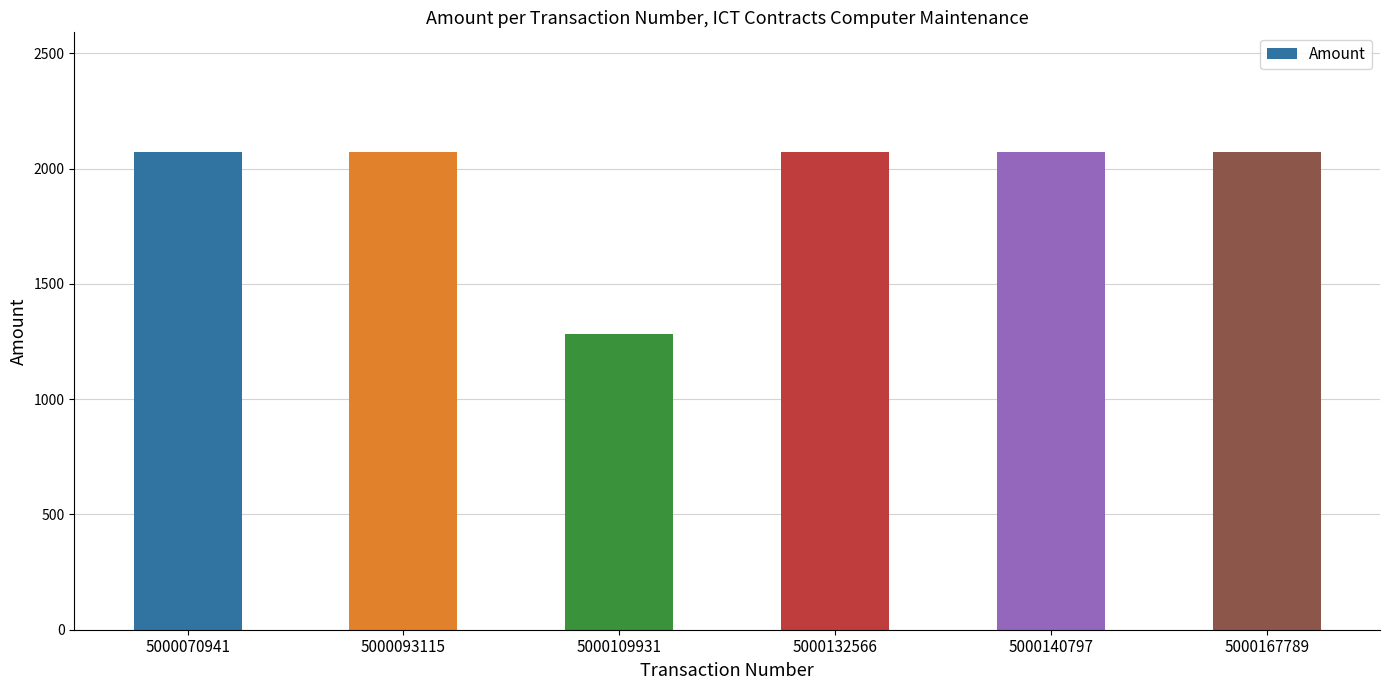

Between 5000070941 and 5000109931, which is larger?

5000070941